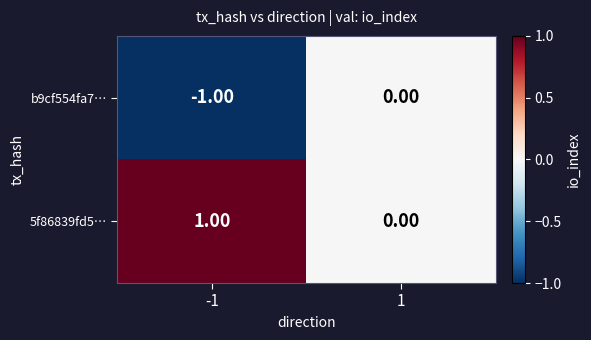

List the series in order of their overall mean, highest first.

5f86839fd5…, b9cf554fa7…